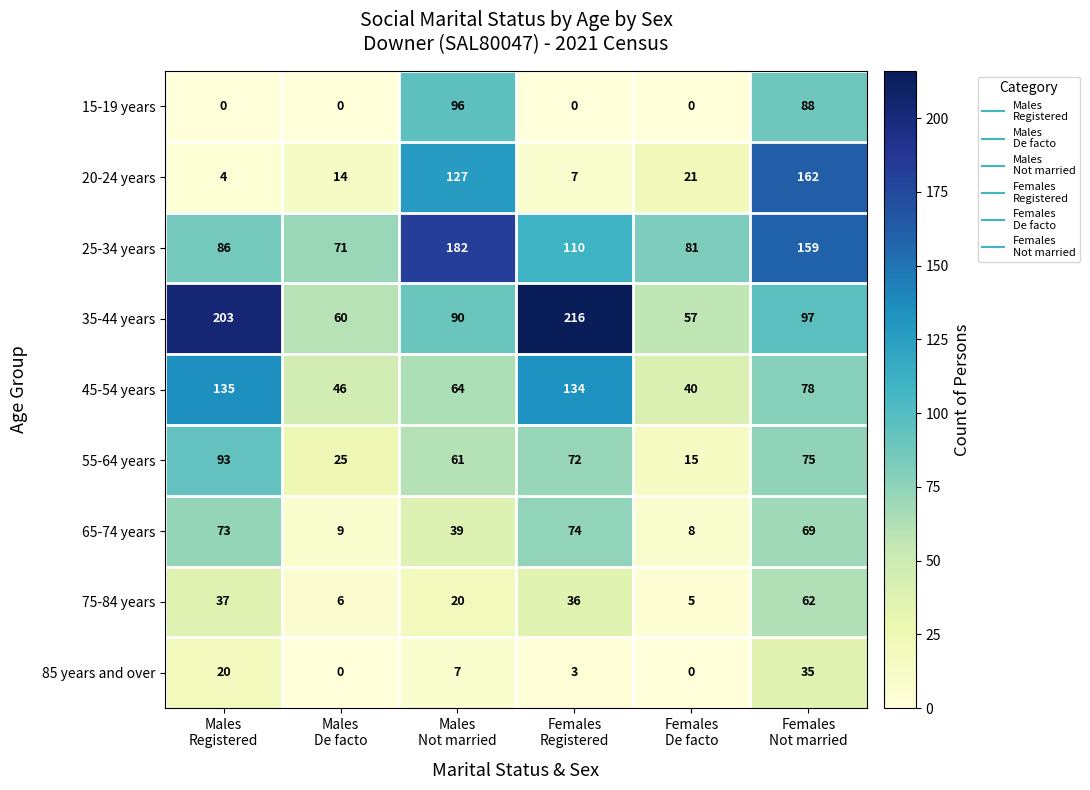

What is the greatest value displayed?

216